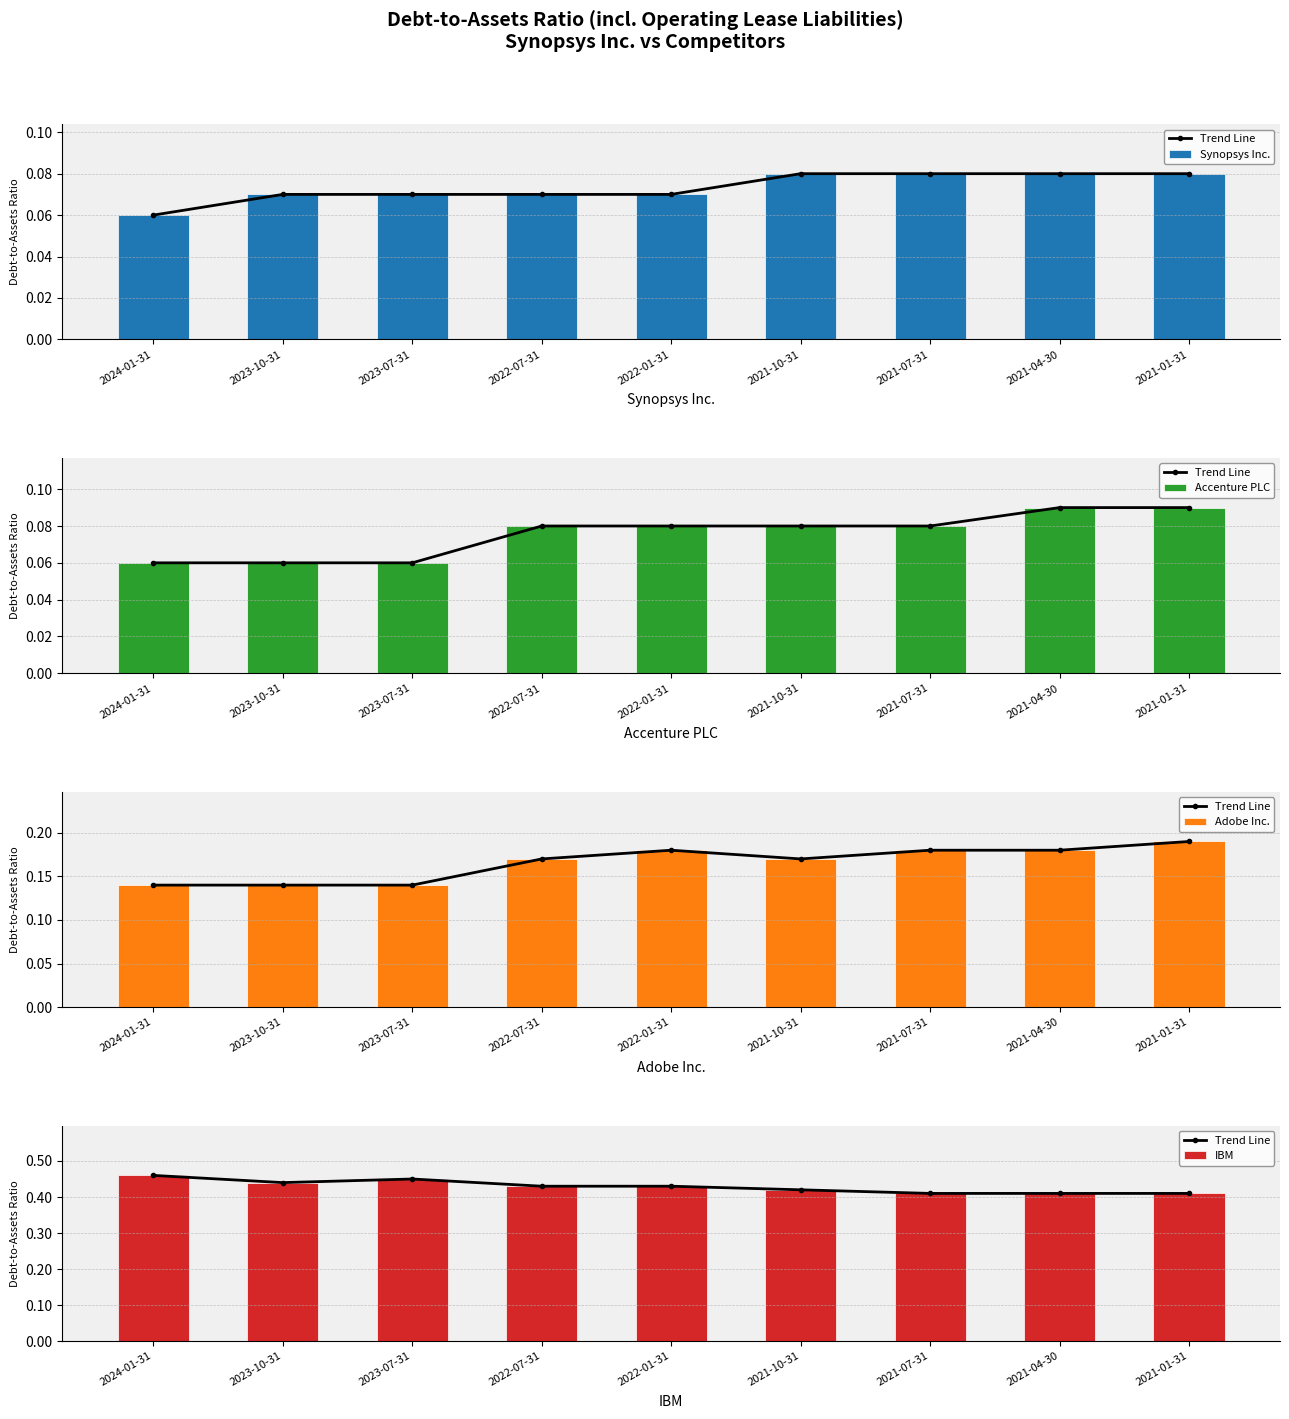

Which series has the largest total across all categories?

Trend Line